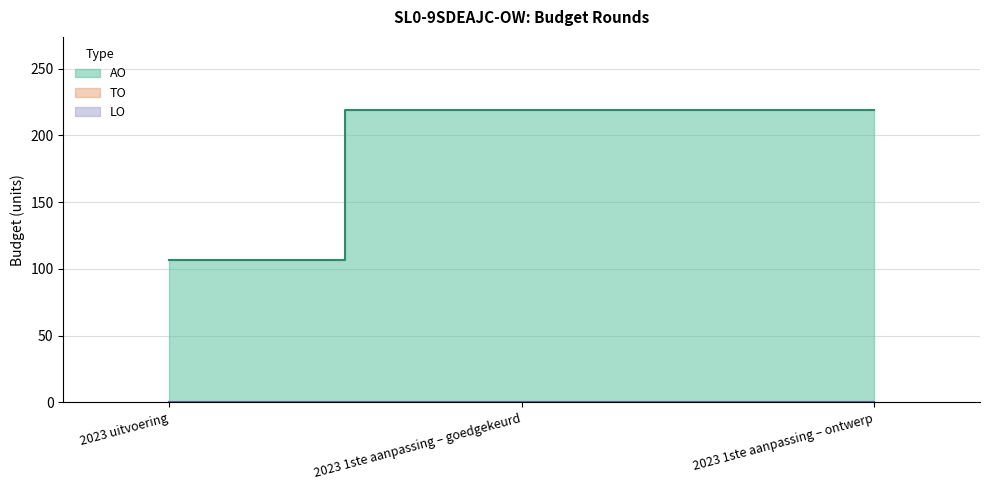

The value of AO at 2023 1ste aanpassing – ontwerp is 219. True or false?

True